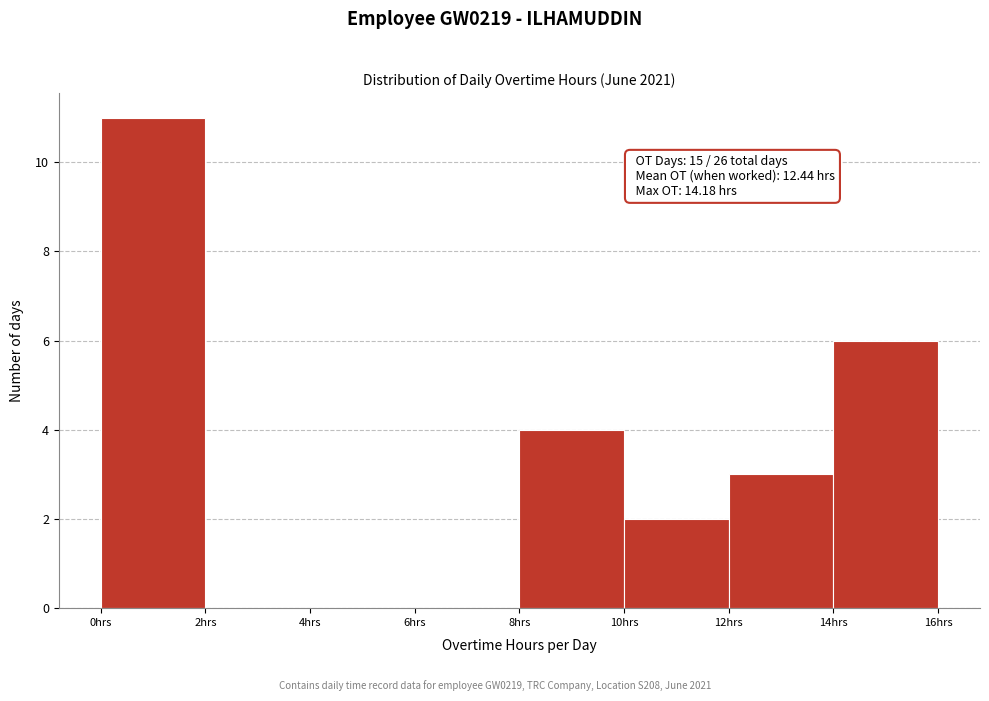

Which range on the x-axis has the tallest bar?

0 to 2